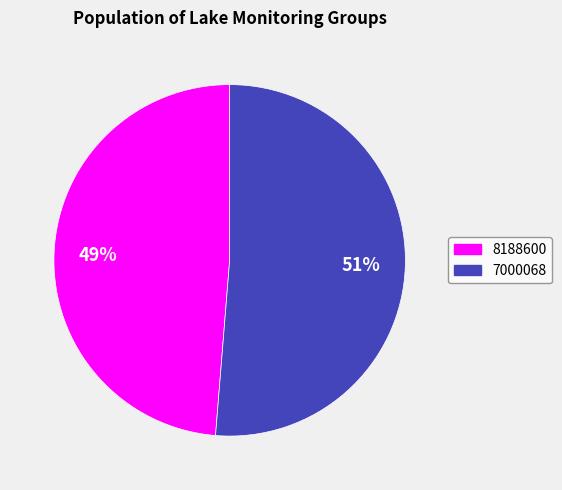

To the nearest percent, what is the average slice percentage?

50%